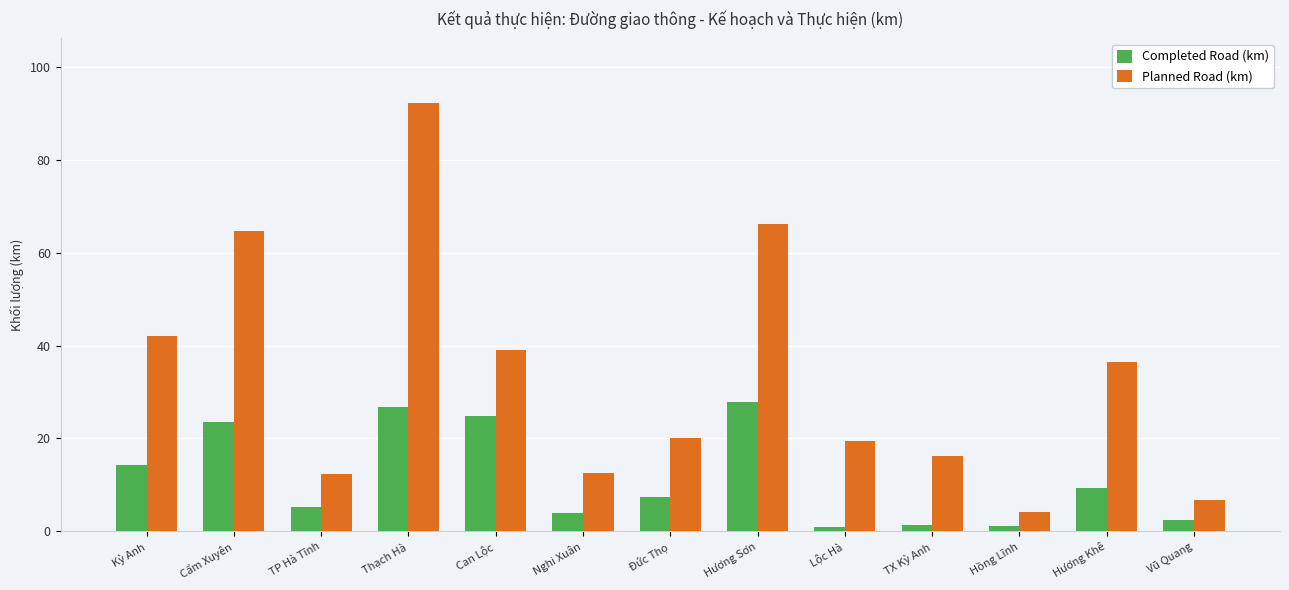

Rank the series at Vũ Quang from lowest to highest value.

Completed Road (km), Planned Road (km)